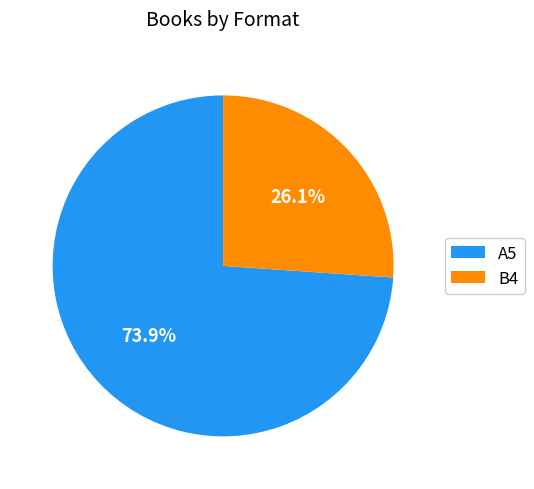

How many slices are in this pie chart?

2